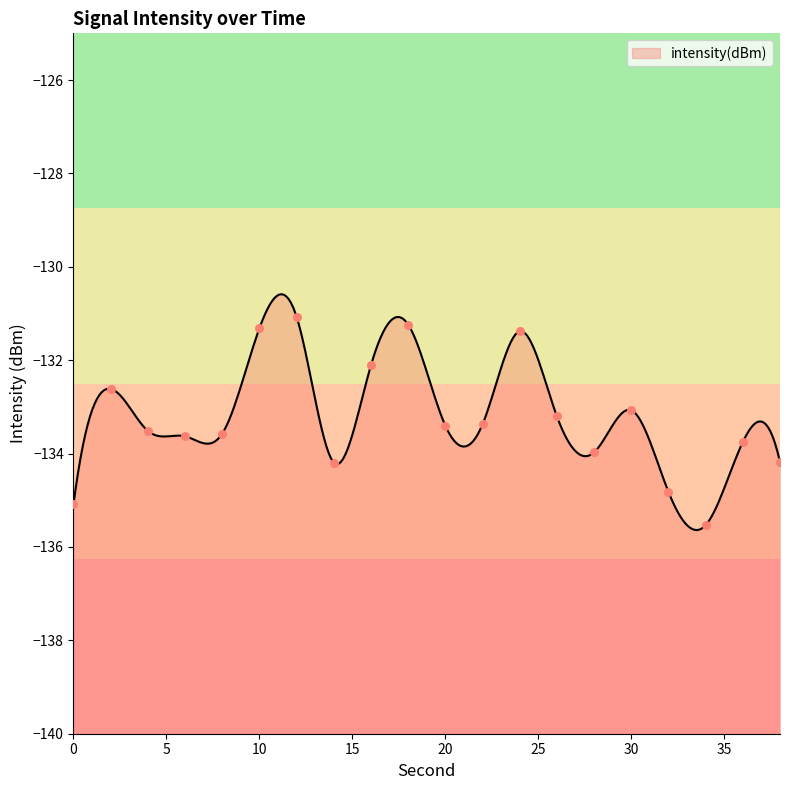

Between 18 and 12, which is larger?

12